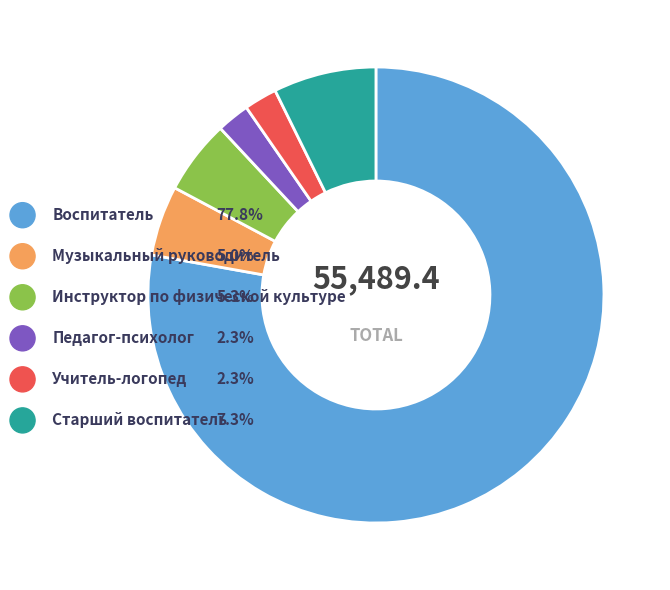

Rank the categories by value from lowest to highest.

Педагог-психолог, Учитель-логопед, Музыкальный руководитель, Инструктор по физической культуре, Старший воспитатель, Воспитатель